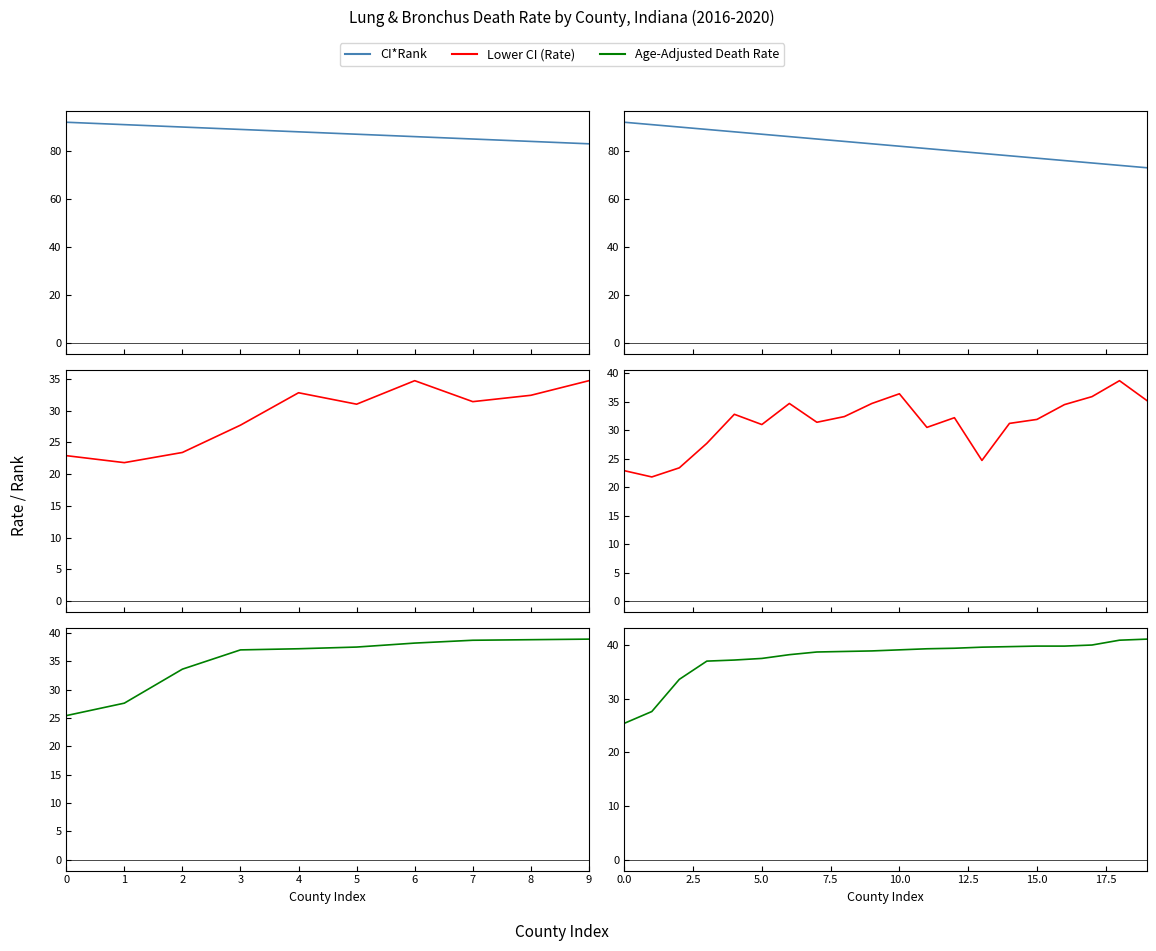

Which series has the largest total across all categories?

CI*Rank